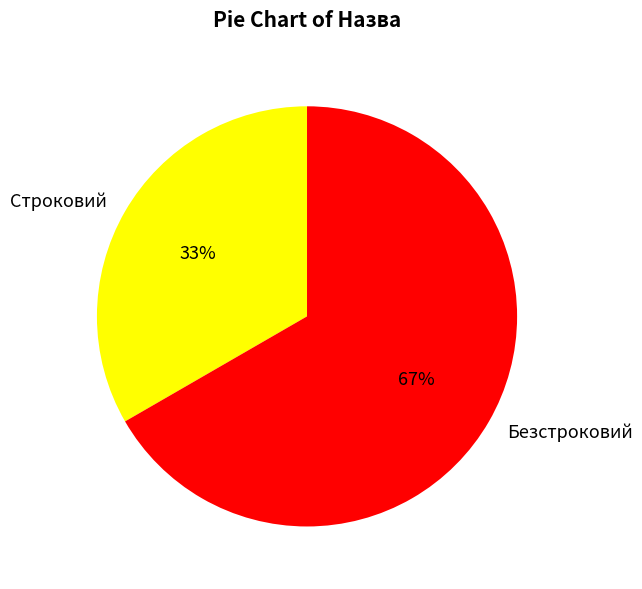

Is the sum of Строковий and Безстроковий greater than half?

Yes